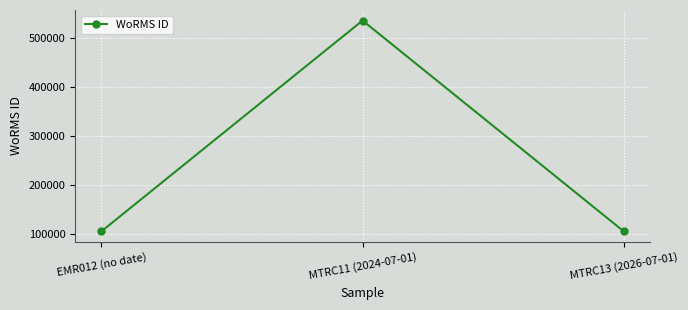

What position from the right is EMR012 (no date)?

3